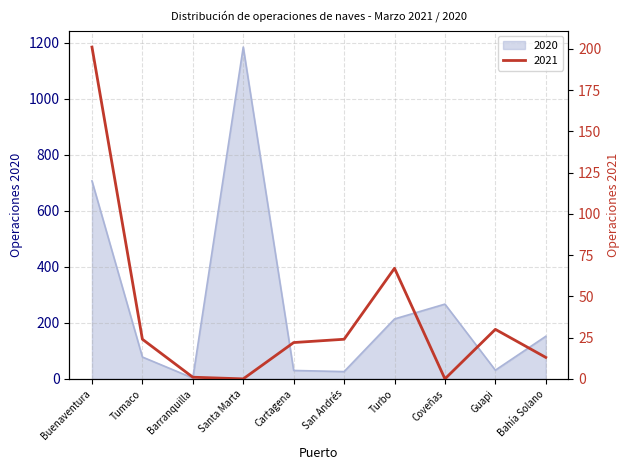

What is the difference between the highest and lowest values at Buenaventura?

506